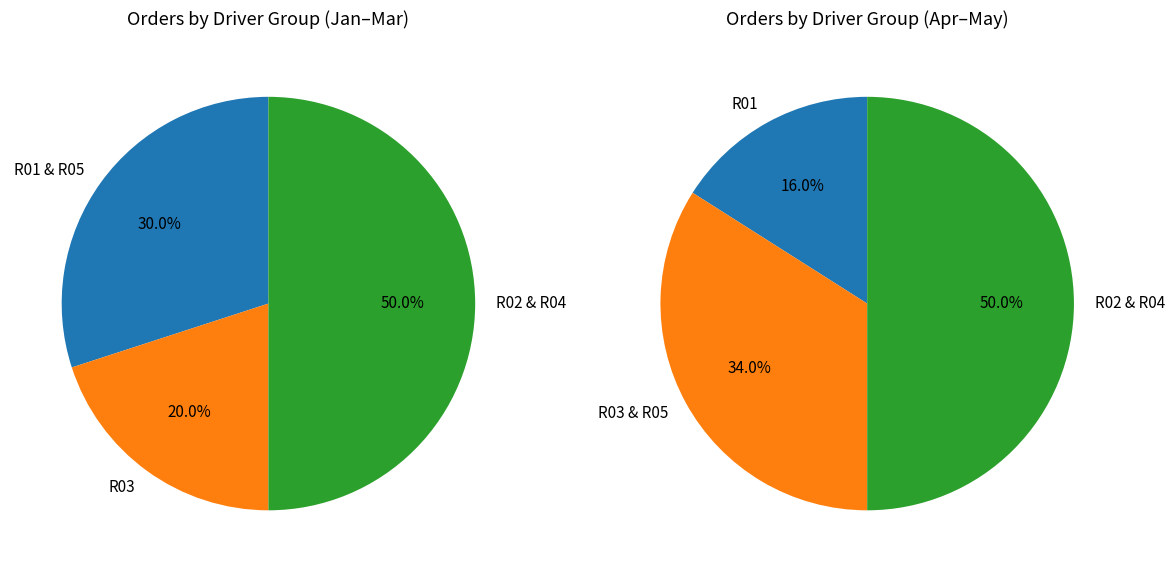

Does R01 account for over 50% of the chart?

No